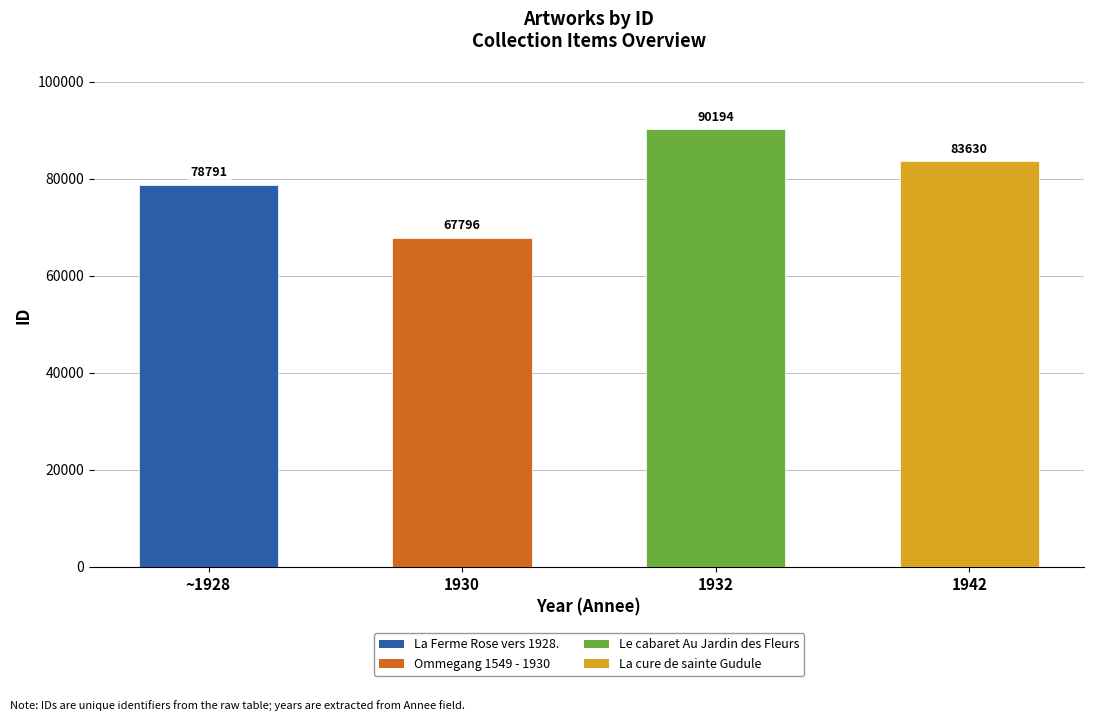

At which label is the value closest to 78995?

~1928